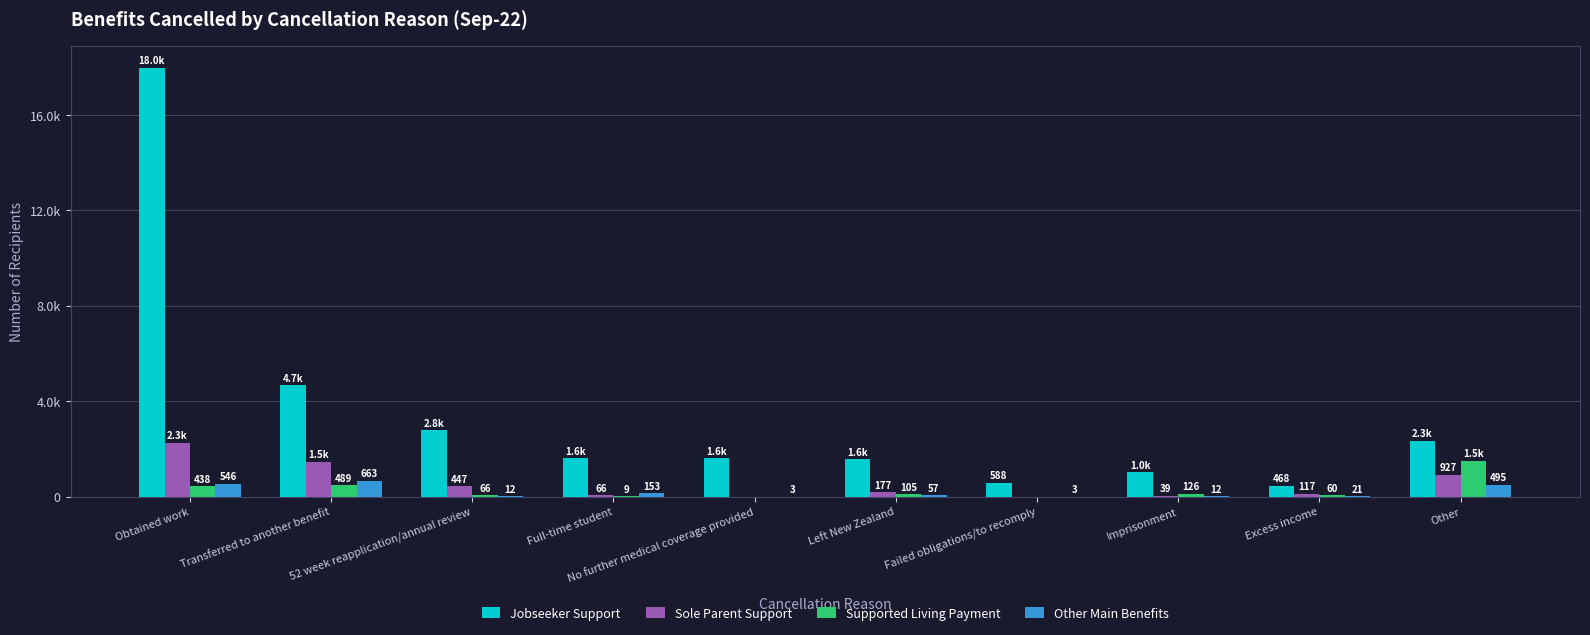

What is the label of the 10th bar from the left?

Other